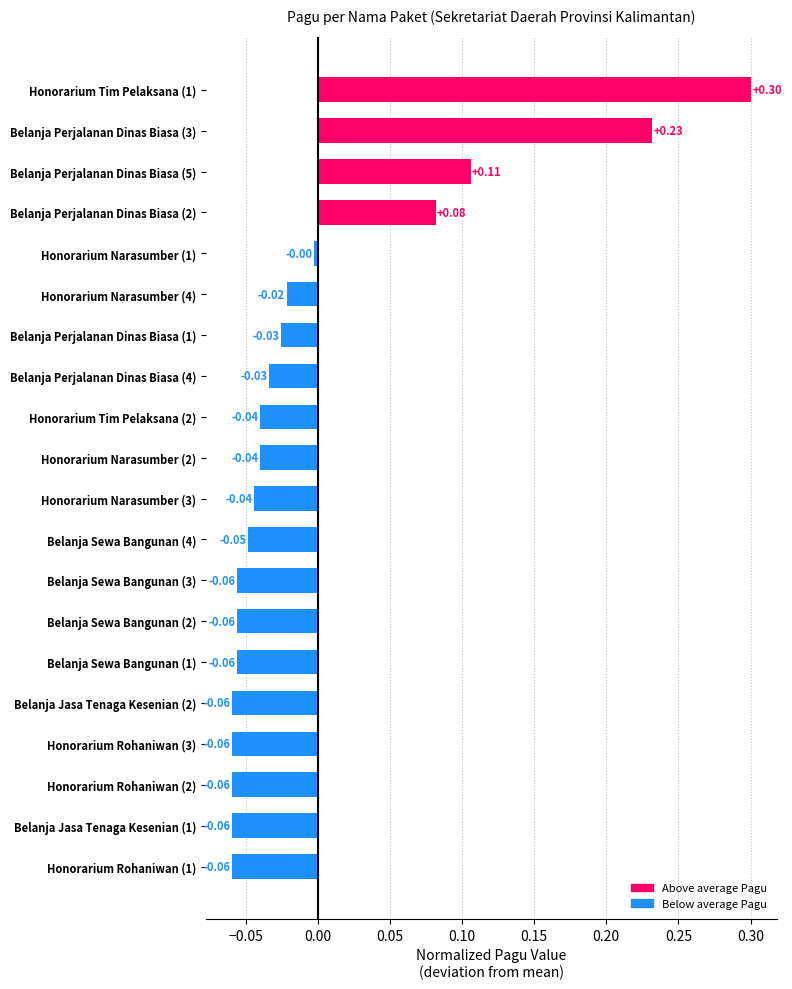

What is the change in value from Belanja Jasa Tenaga Kesenian (2) to Belanja Perjalanan Dinas Biasa (3)?

+0.3